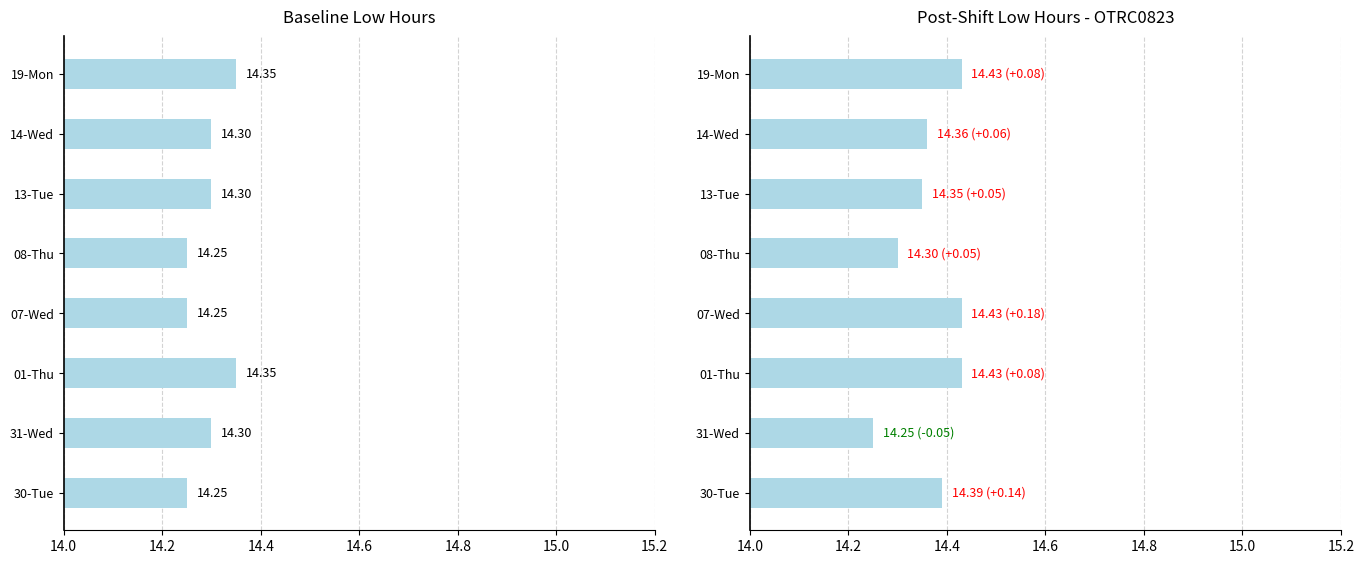

What is the average value of the Overtime Low Hours series?

14.4